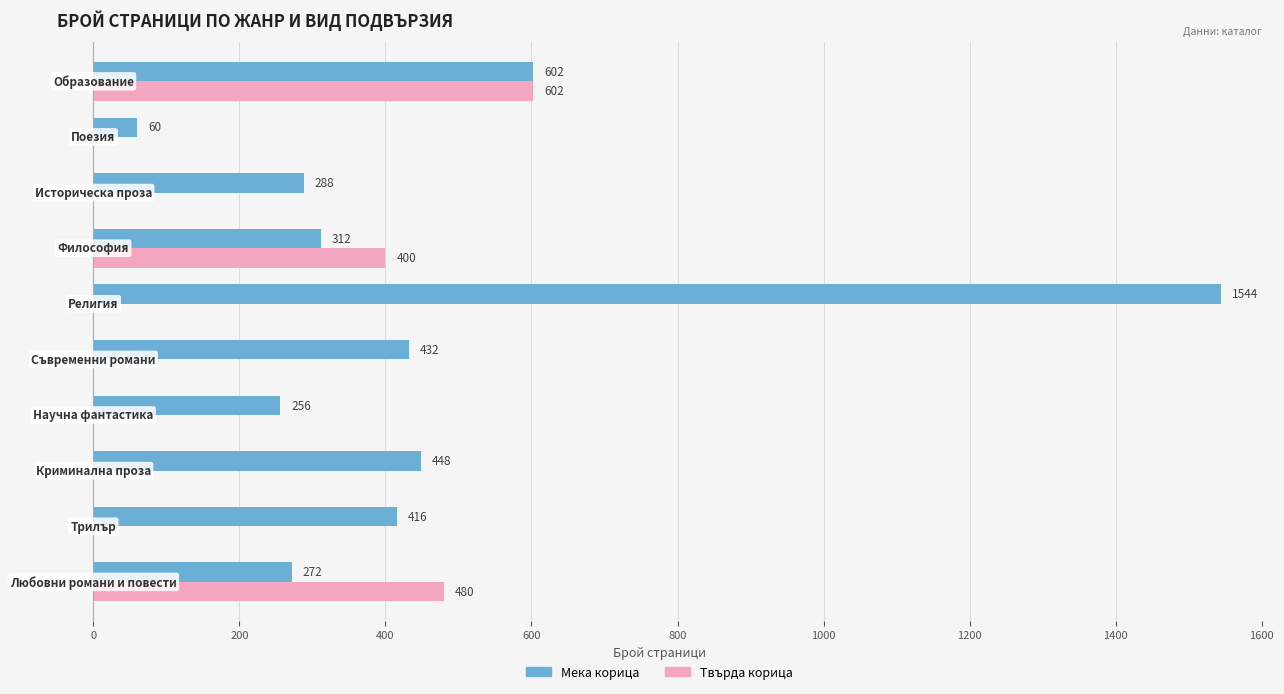

What is the sum of all Твърда корица values?

1482